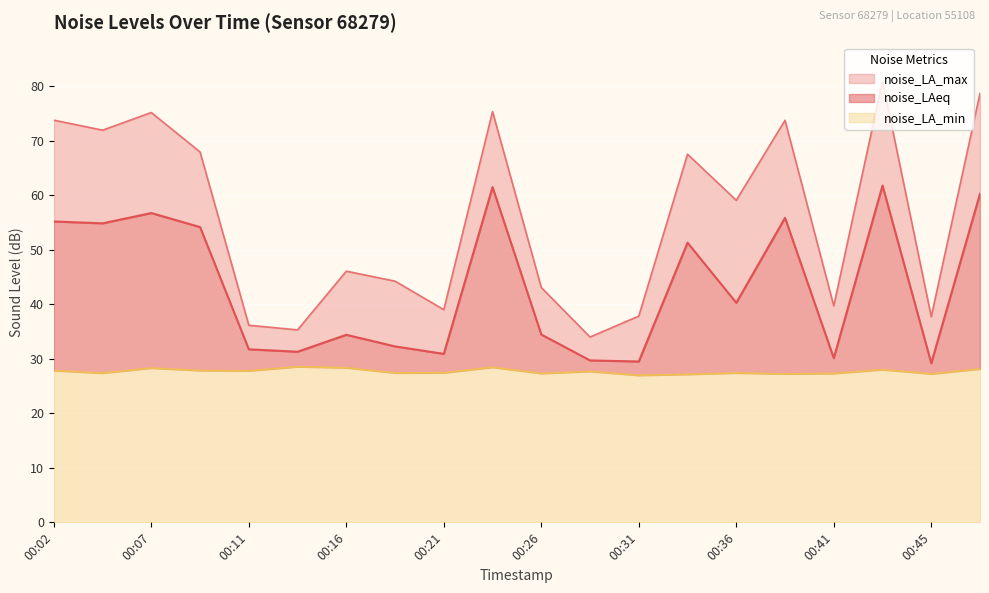

List the series in order of their peak value, lowest first.

noise_LA_min, noise_LAeq, noise_LA_max